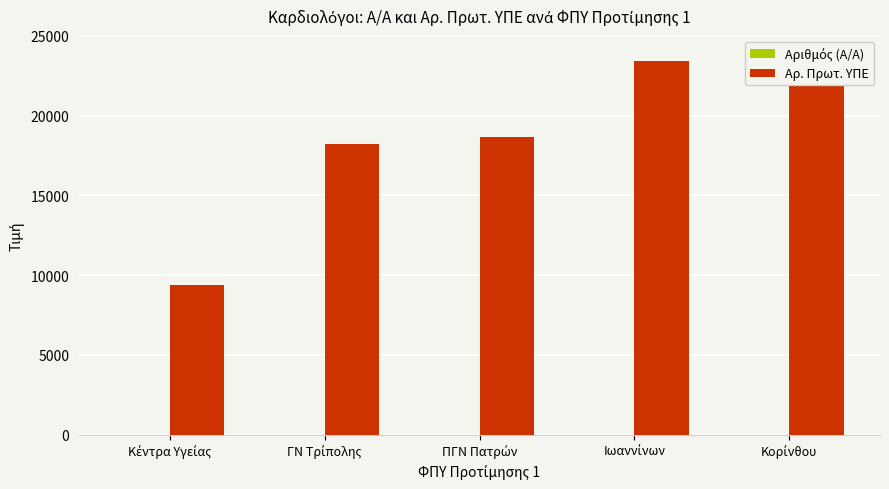

Reading right to left, list all the values displayed in this chart.

Αριθμός (Α/Α): 5	4	3	2	1
Αρ. Πρωτ. ΥΠΕ: 23508	23426	18647	18237	9373